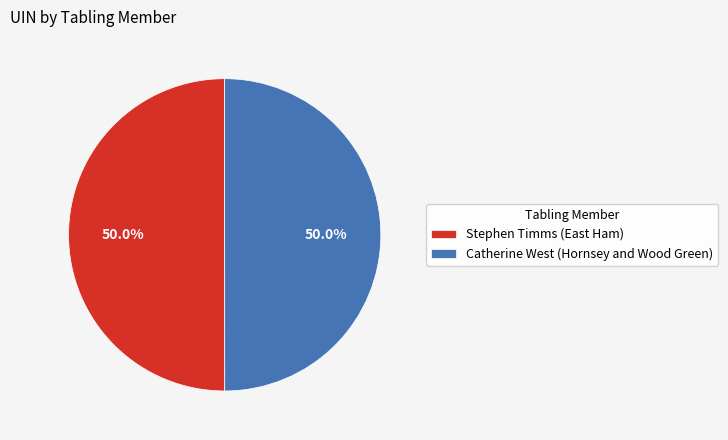

Approximately how many times larger is the value at Stephen Timms (East Ham) compared to Catherine West (Hornsey and Wood Green)?

1.0